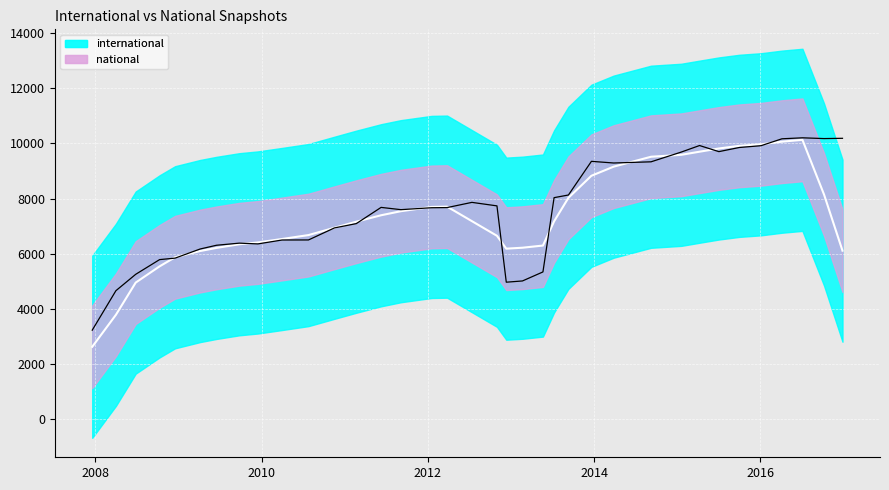

True or false: international has more than 2 interior local peaks.

True